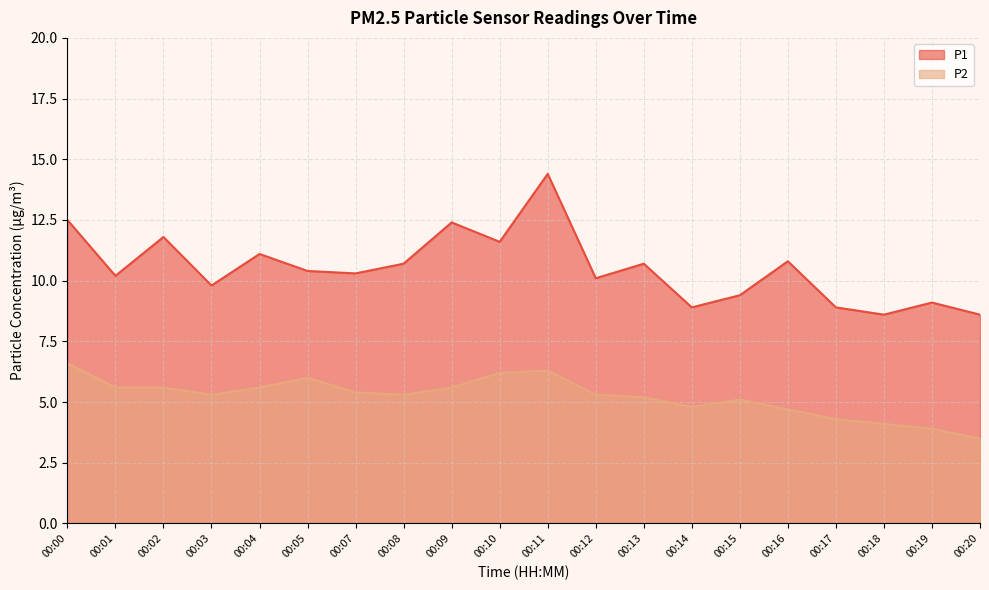

At which category is the sum across all series the highest?

00:11